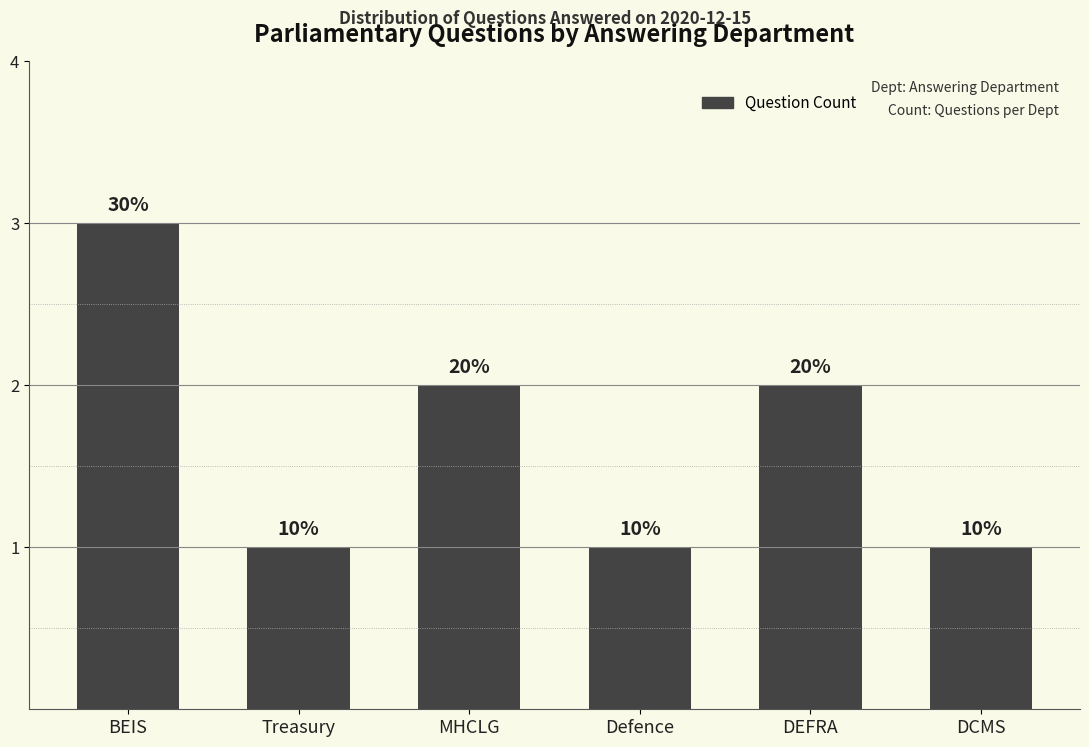

Are the bars horizontal?

No